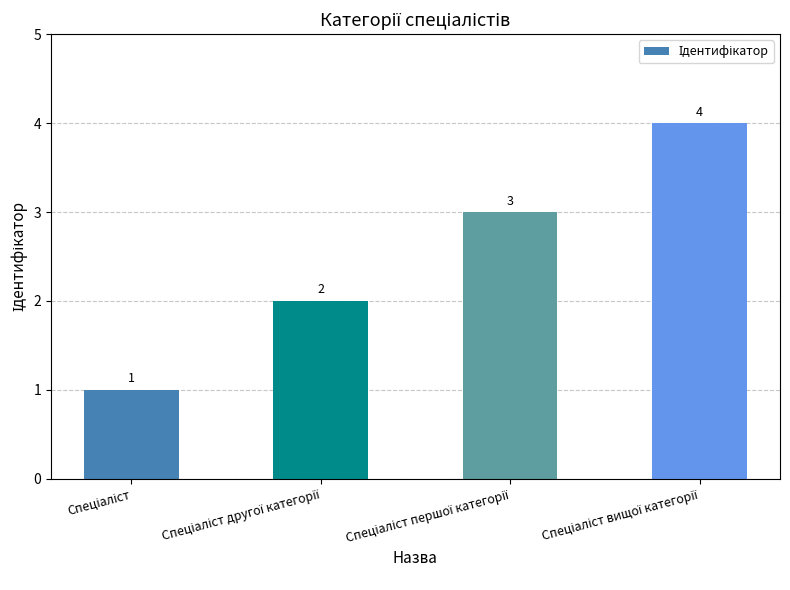

What is the maximum value shown in the chart?

4